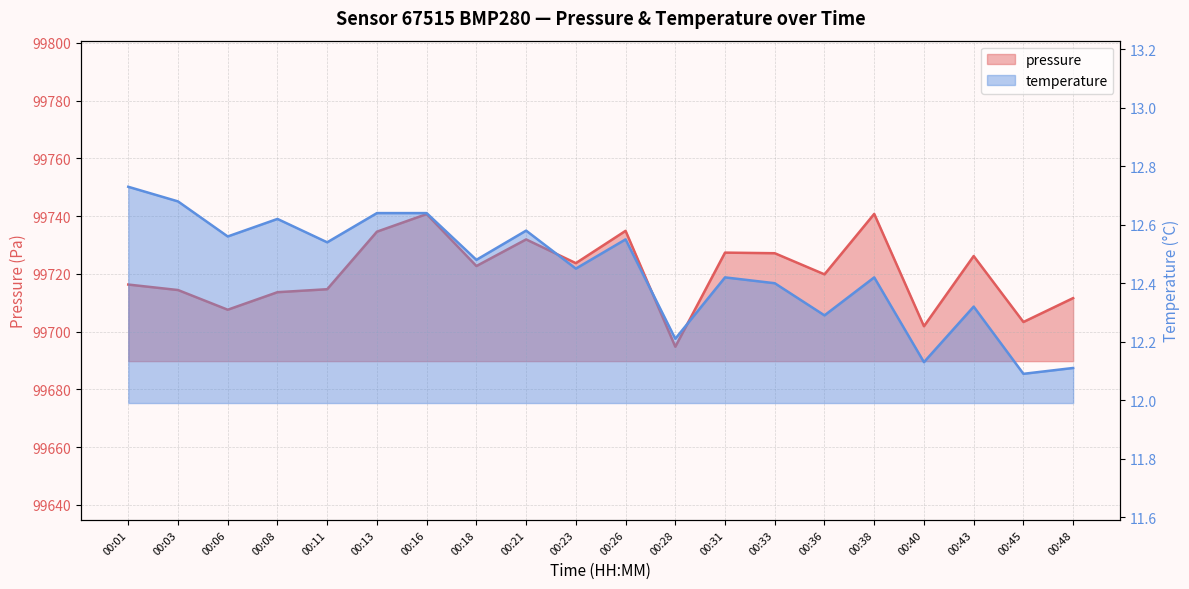

Reading left to right, what are all the values shown in this chart?

pressure: 00:01=99716.3	00:03=99714.4	00:06=99707.6	00:08=99713.6	00:11=99714.7	00:13=99734.6	00:16=99740.7	00:18=99722.7	00:21=99731.9	00:23=99723.7	00:26=99734.9	00:28=99694.8	00:31=99727.3	00:33=99727.1	00:36=99719.8	00:38=99740.8	00:40=99701.8	00:43=99726.2	00:45=99703.3	00:48=99711.6
temperature: 00:01=12.7	00:03=12.7	00:06=12.6	00:08=12.6	00:11=12.5	00:13=12.6	00:16=12.6	00:18=12.5	00:21=12.6	00:23=12.4	00:26=12.6	00:28=12.2	00:31=12.4	00:33=12.4	00:36=12.3	00:38=12.4	00:40=12.1	00:43=12.3	00:45=12.1	00:48=12.1